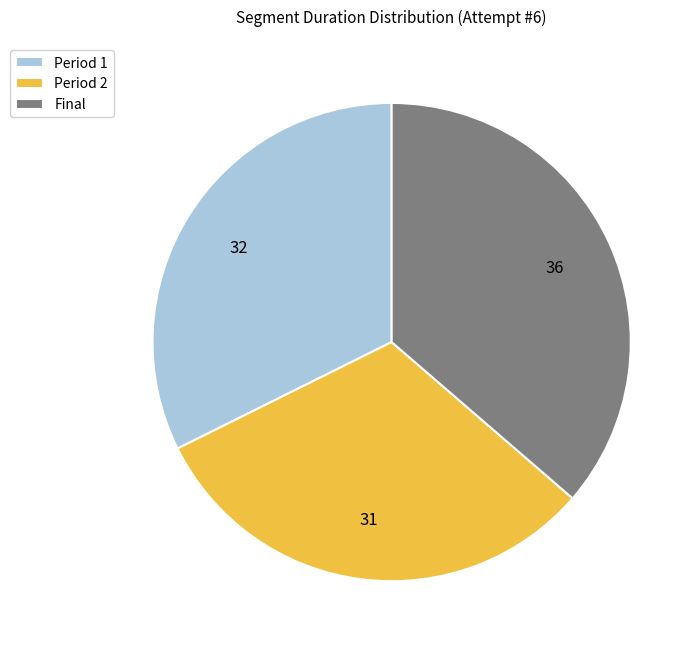

Is the sum of Period 1 and Period 2 greater than half?

Yes